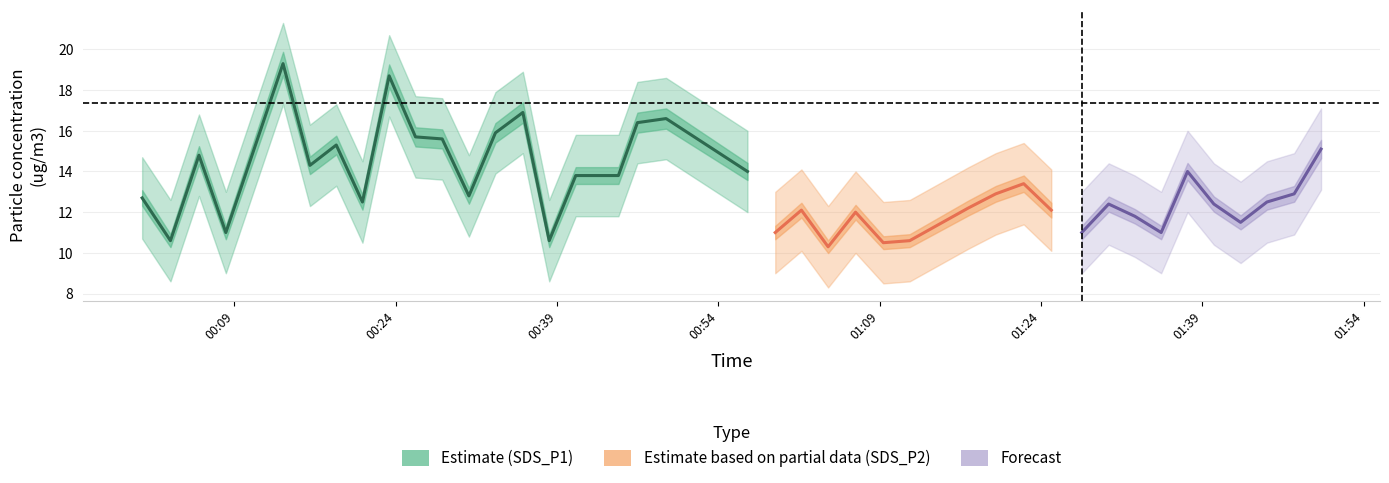

True or false: SDS_P2_lower and SDS_P1_lower intersect in this chart.

False